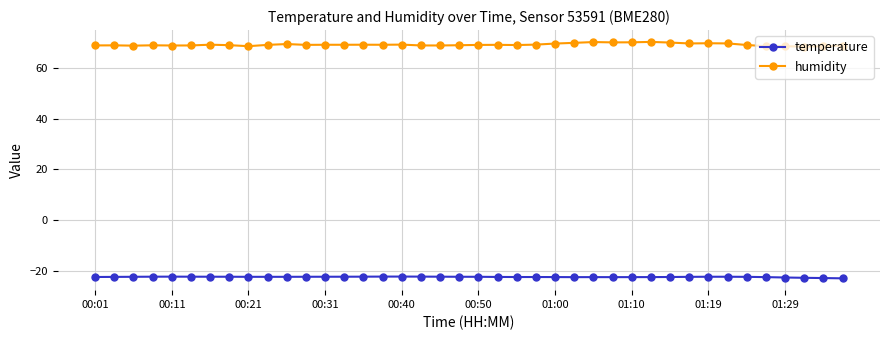

What is the value of the humidity point at the 30th from the left?

70.3